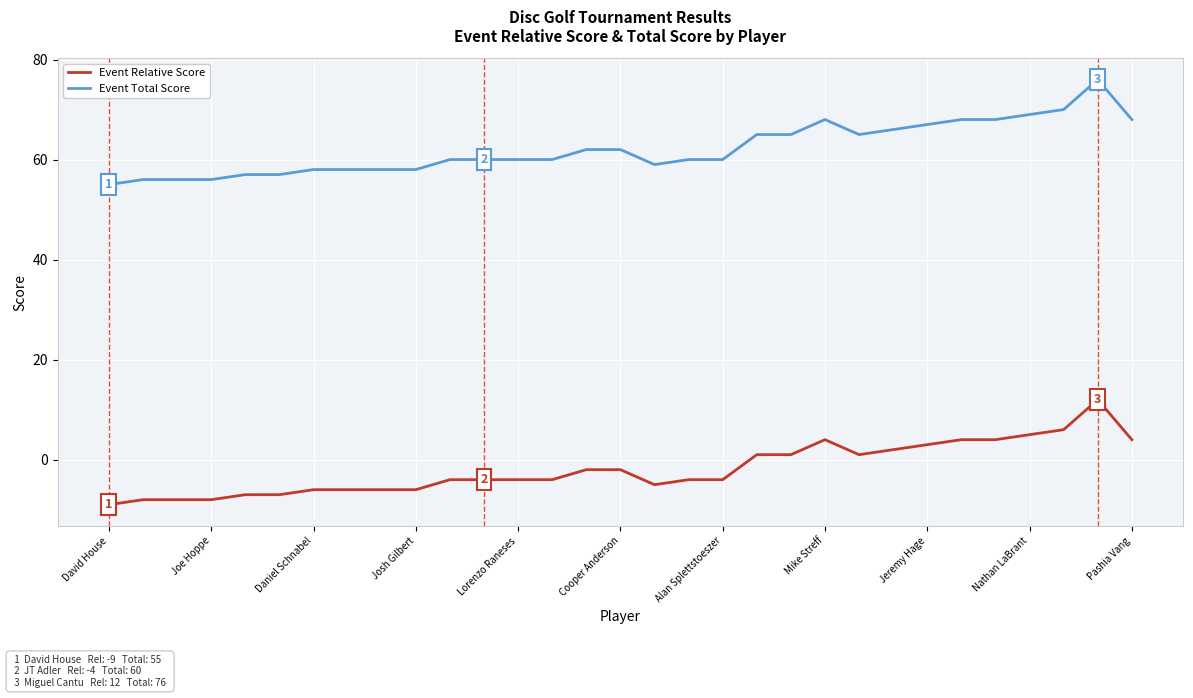

Is this an area chart (filled region under the line)?

No